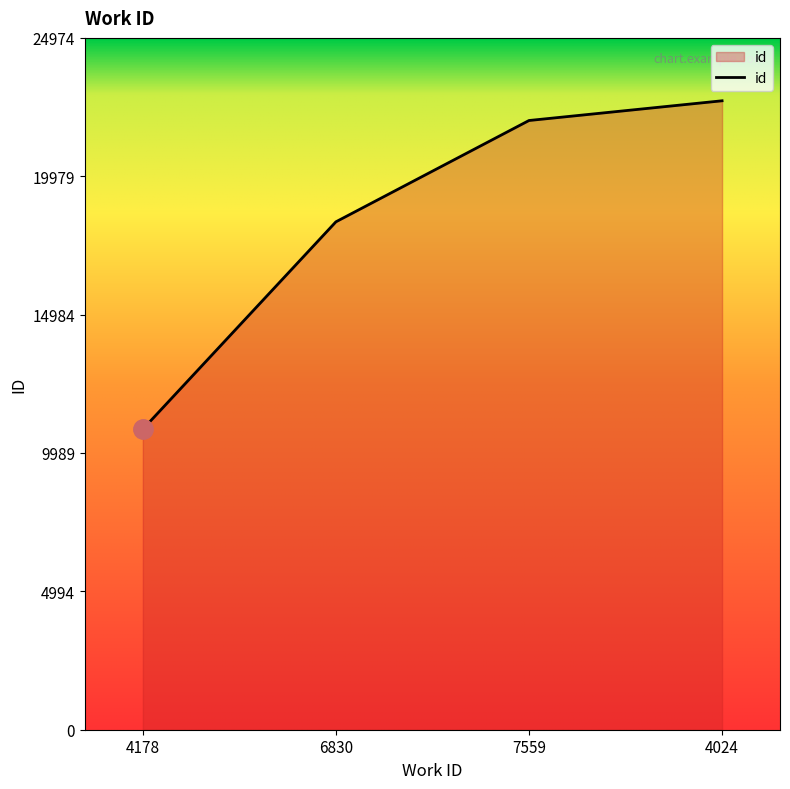

True or false: the data shows 22704 at 4024.

True